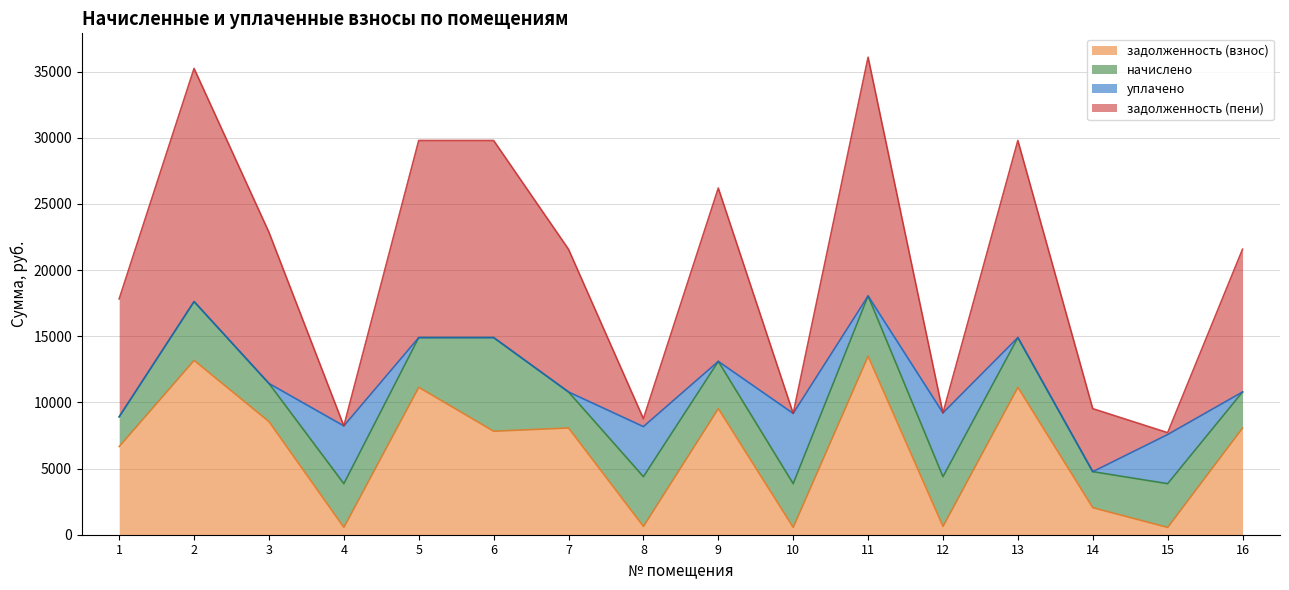

What is the total value across all series at 1?

17821.9